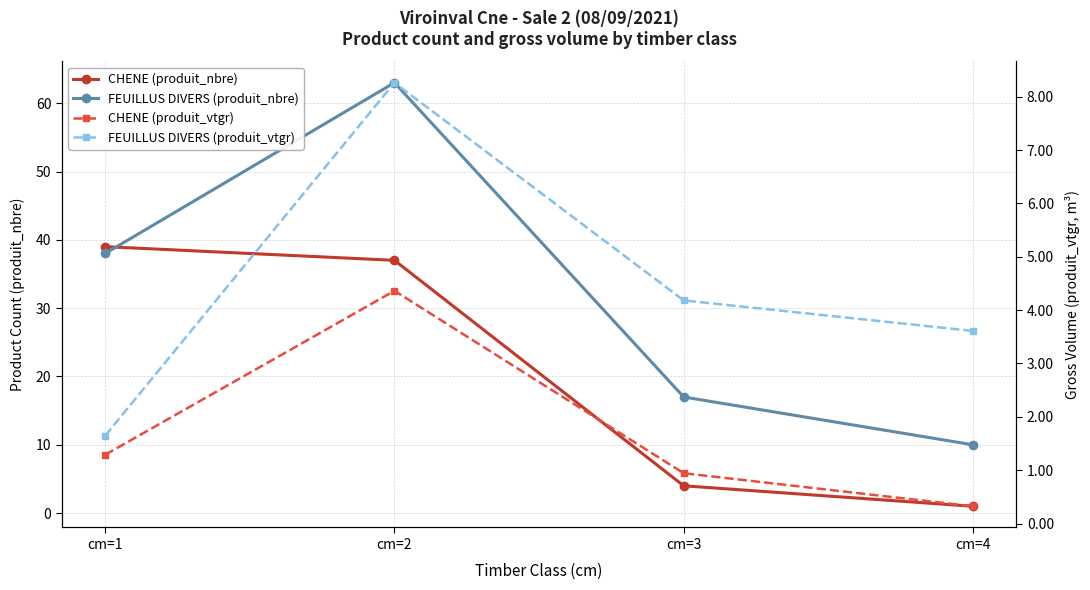

Which series has the largest range (max minus min)?

FEUILLUS DIVERS (produit_nbre)